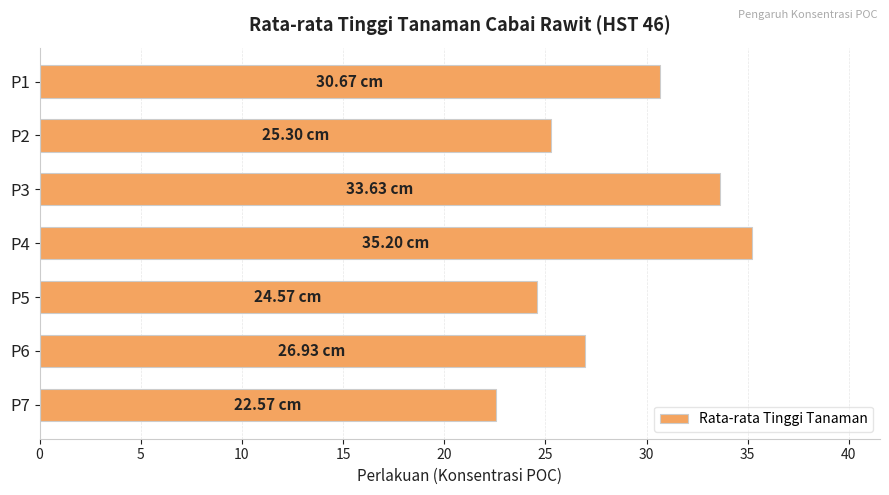

Between P4 and P1, which is larger?

P4